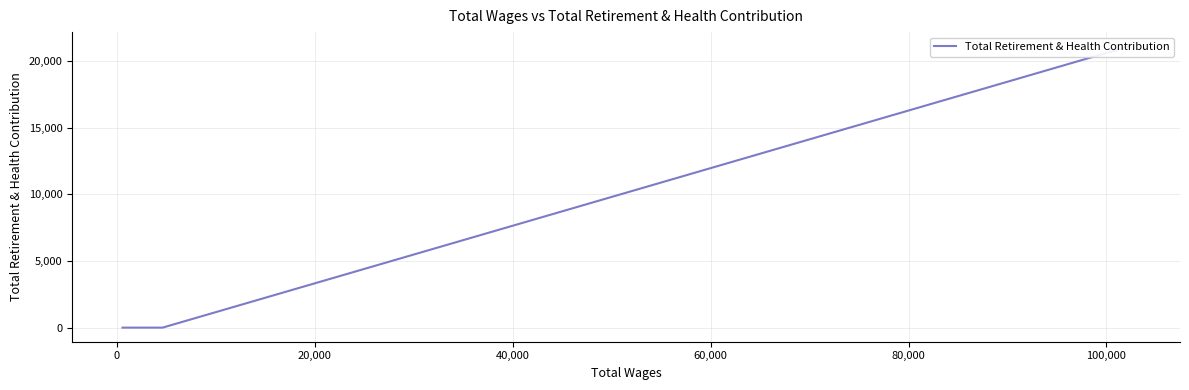

What is the difference between the maximum and minimum values?

21132